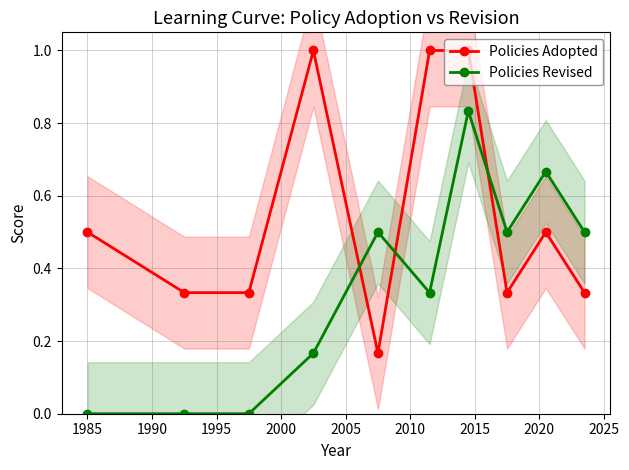

What is the maximum value for Policies Adopted?

1.0